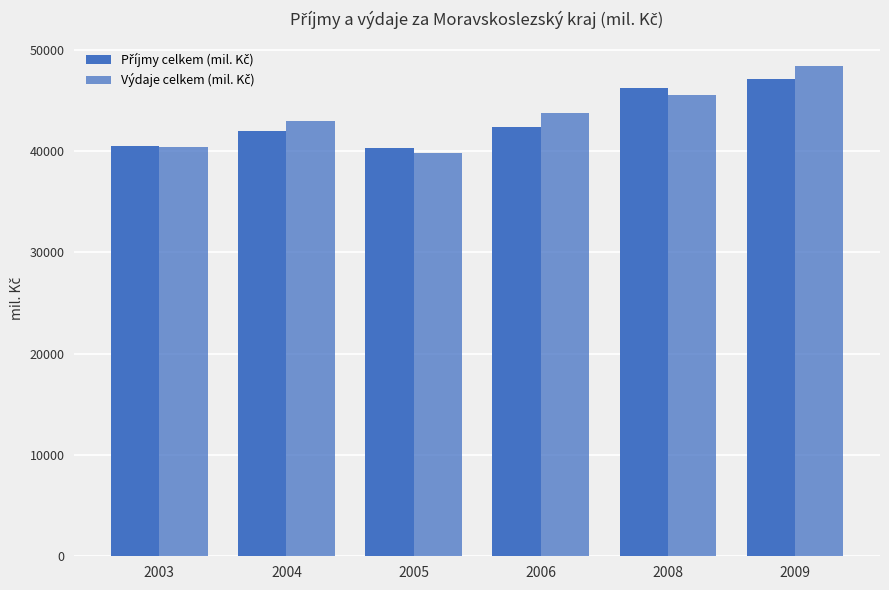

At which category does the chart reach its minimum across all series?

2005